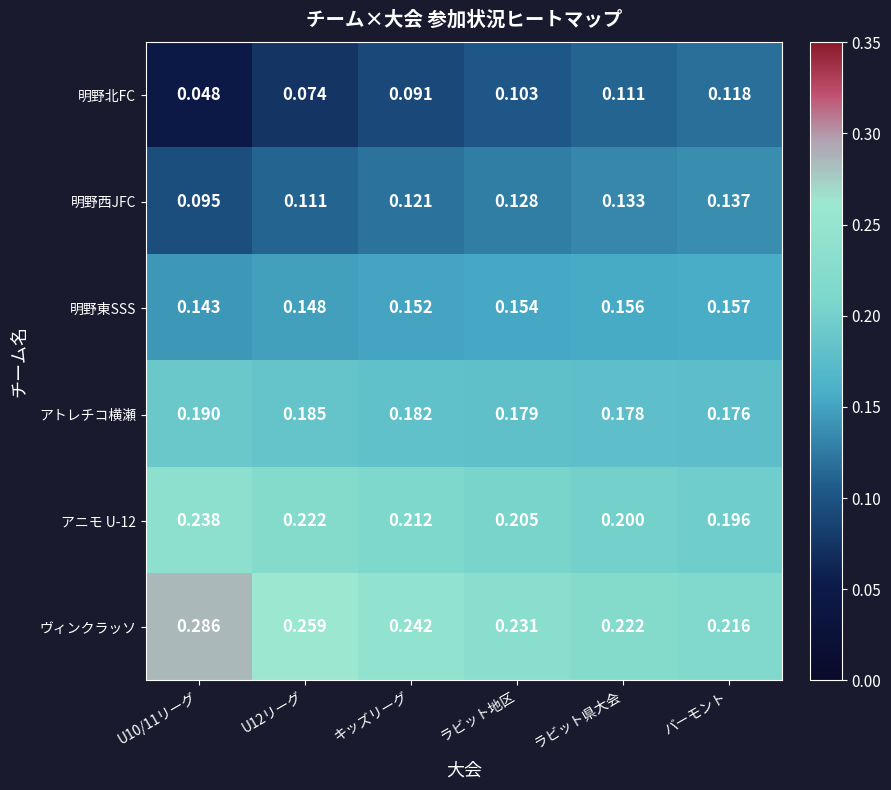

Between ラビット地区 and ラビット県大会, which series saw the biggest shift?

ヴィンクラッソ